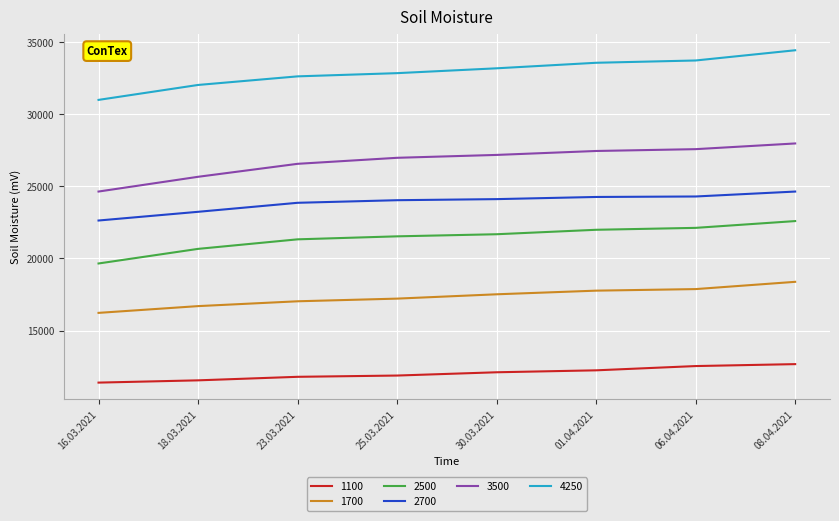

What is the total value across all series at 18.03.2021?

129832